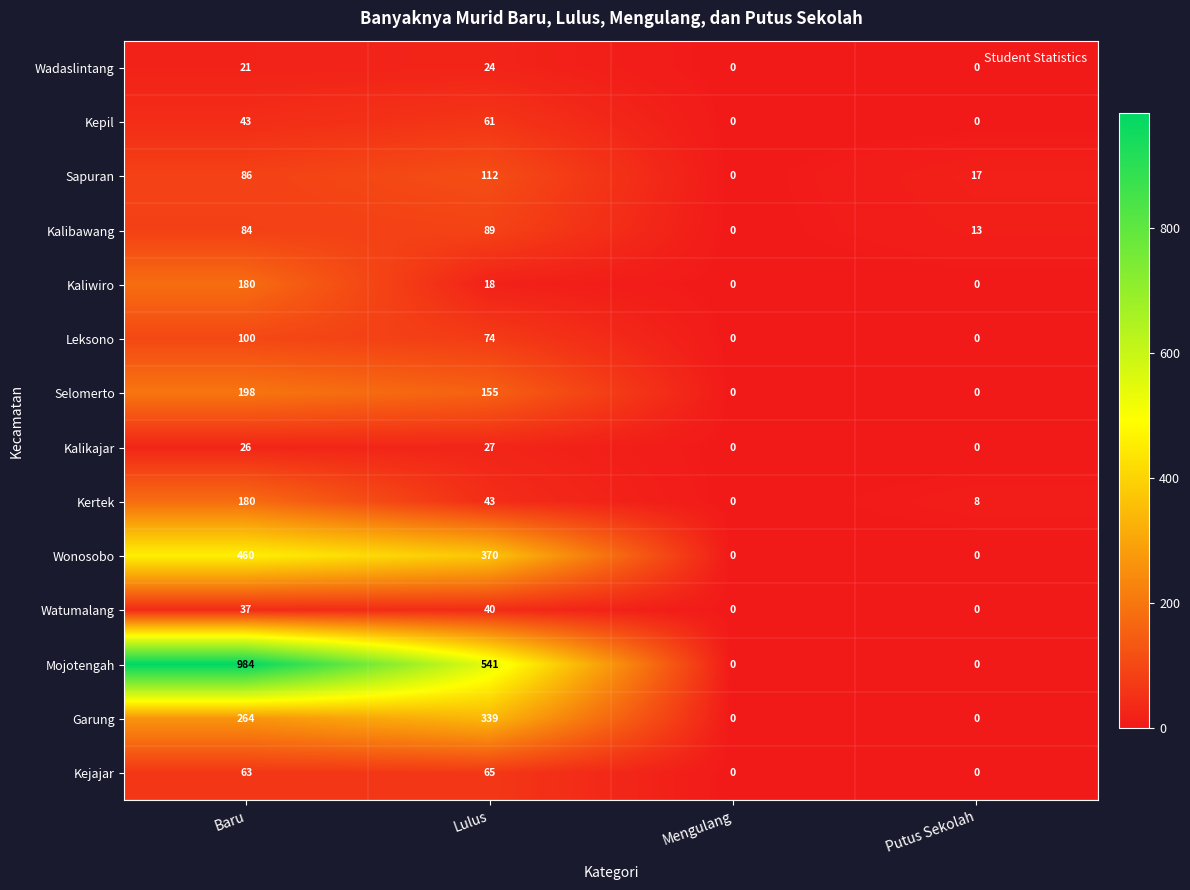

At which category is the sum across all series the highest?

Baru